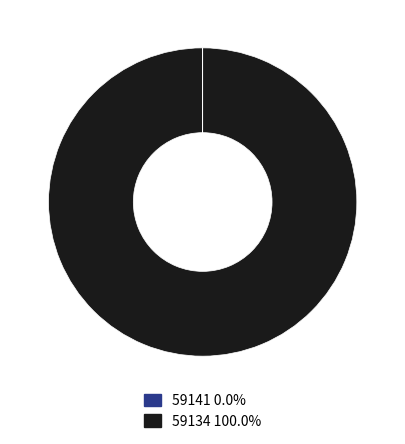

Which slice is the largest?

59134